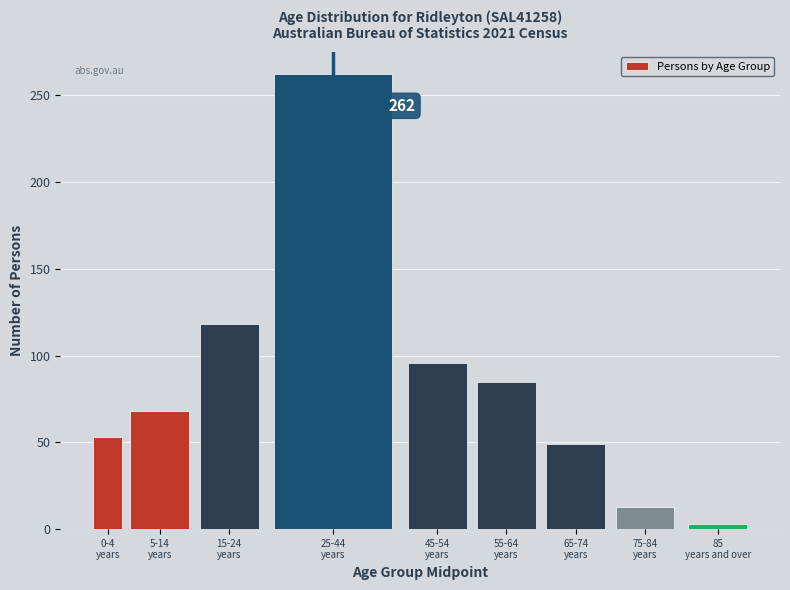

Reading left to right, extract all data points from this chart.

53	68	118	262	96	85	49	13	3